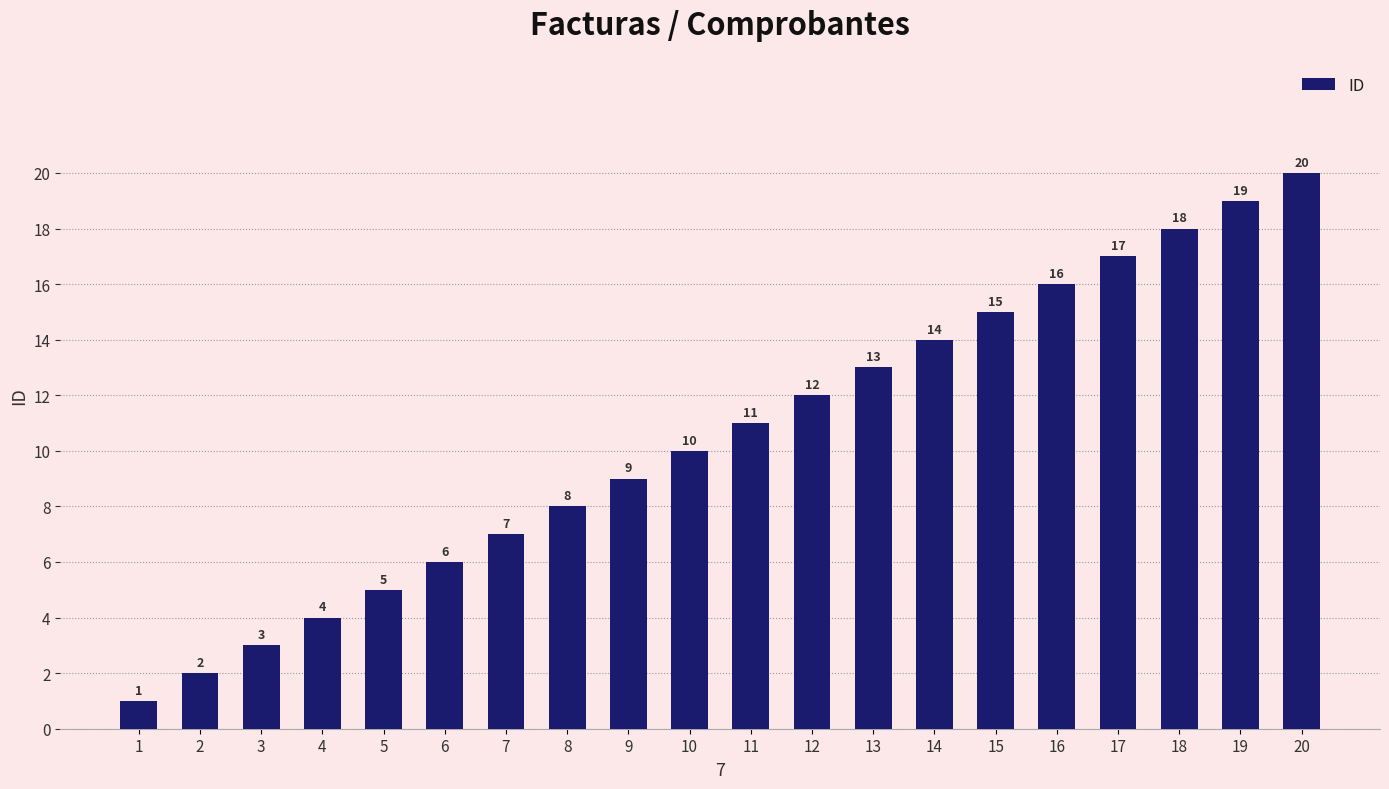

Reading left to right, extract all data points from this chart.

1	2	3	4	5	6	7	8	9	10	11	12	13	14	15	16	17	18	19	20